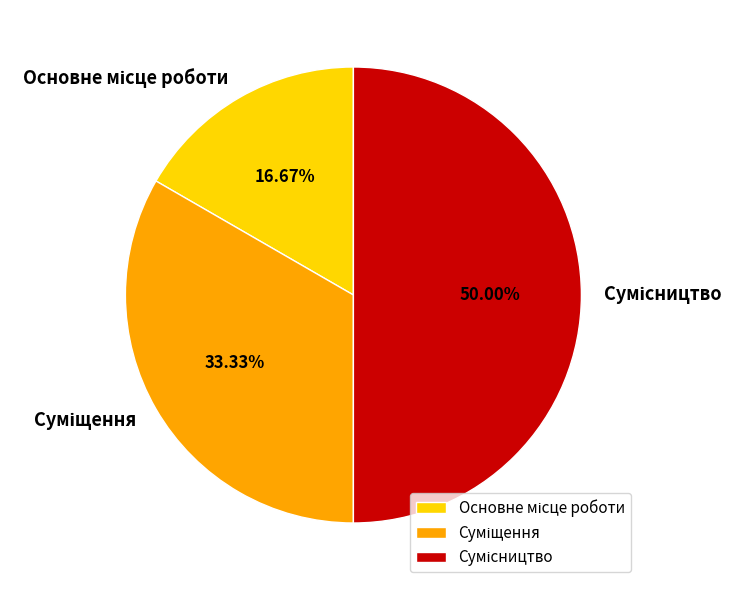

Rank the categories by value from lowest to highest.

Основне місце роботи, Суміщення, Сумісництво